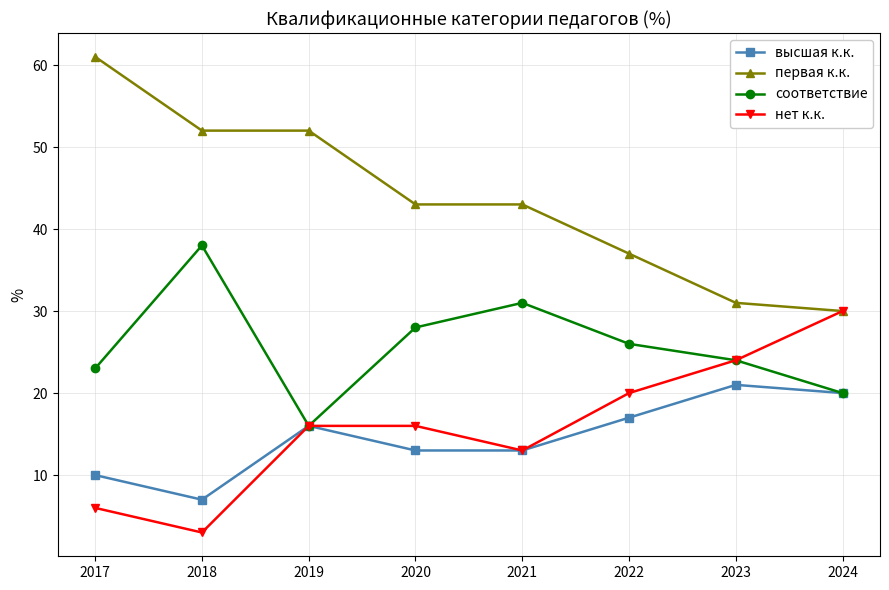

What value does the соответствие series have at 2021, to the nearest 10?

30